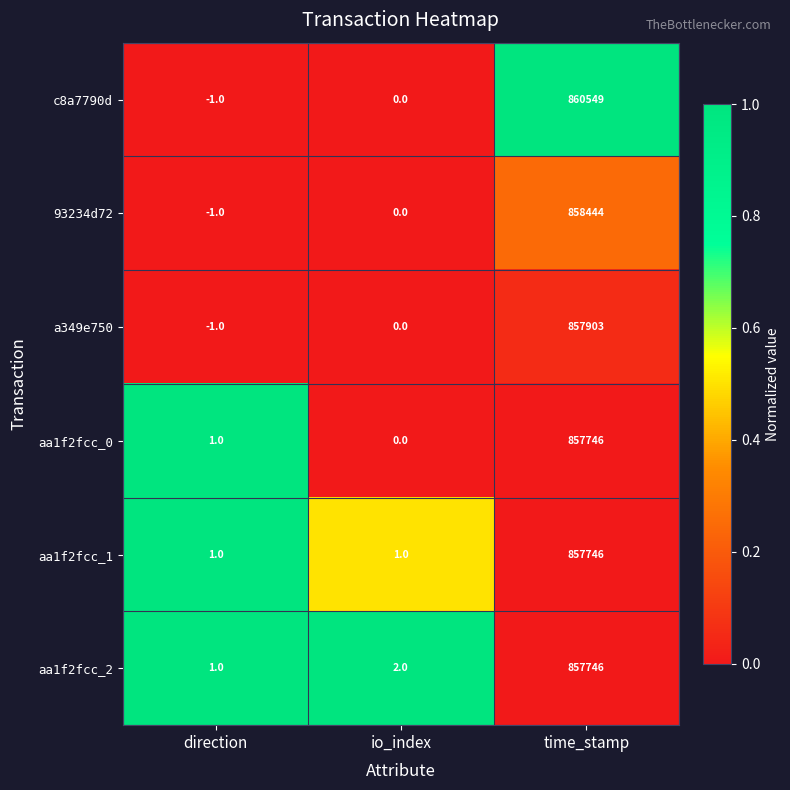

Which series has the widest spread of values?

c8a7790d